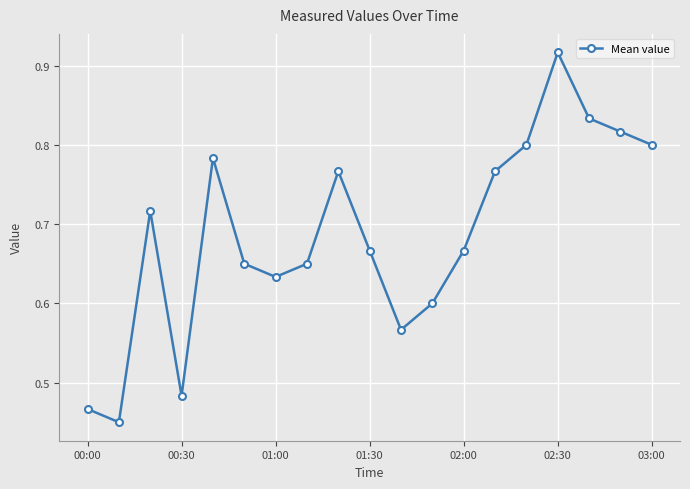

Count the values in the range 0 to 1.

19